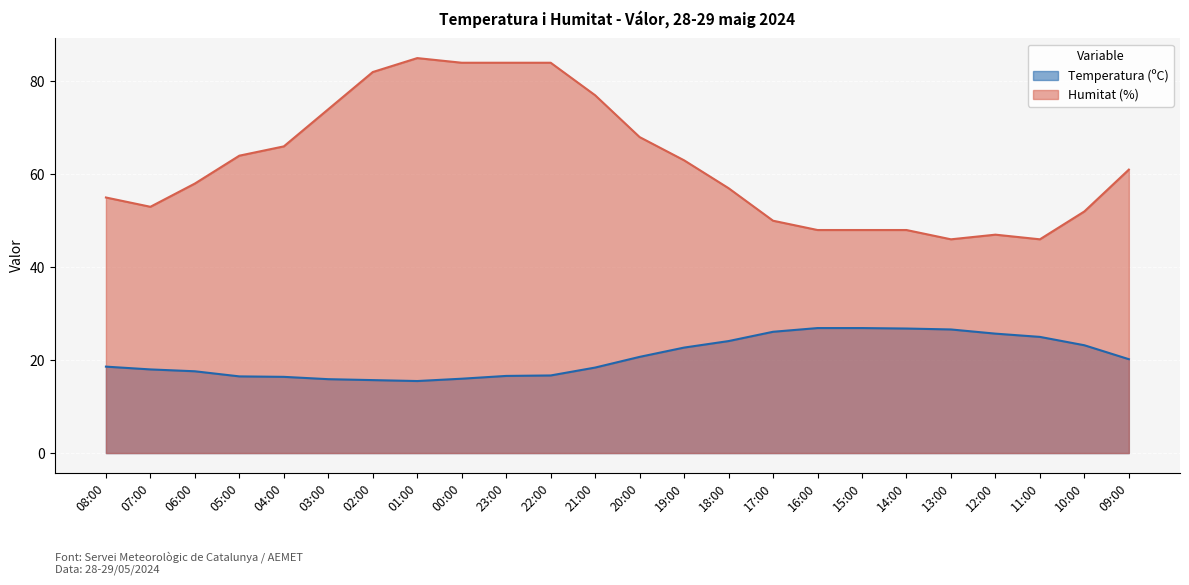

How many interior local valleys does the Temperatura (ºC) series have?

1